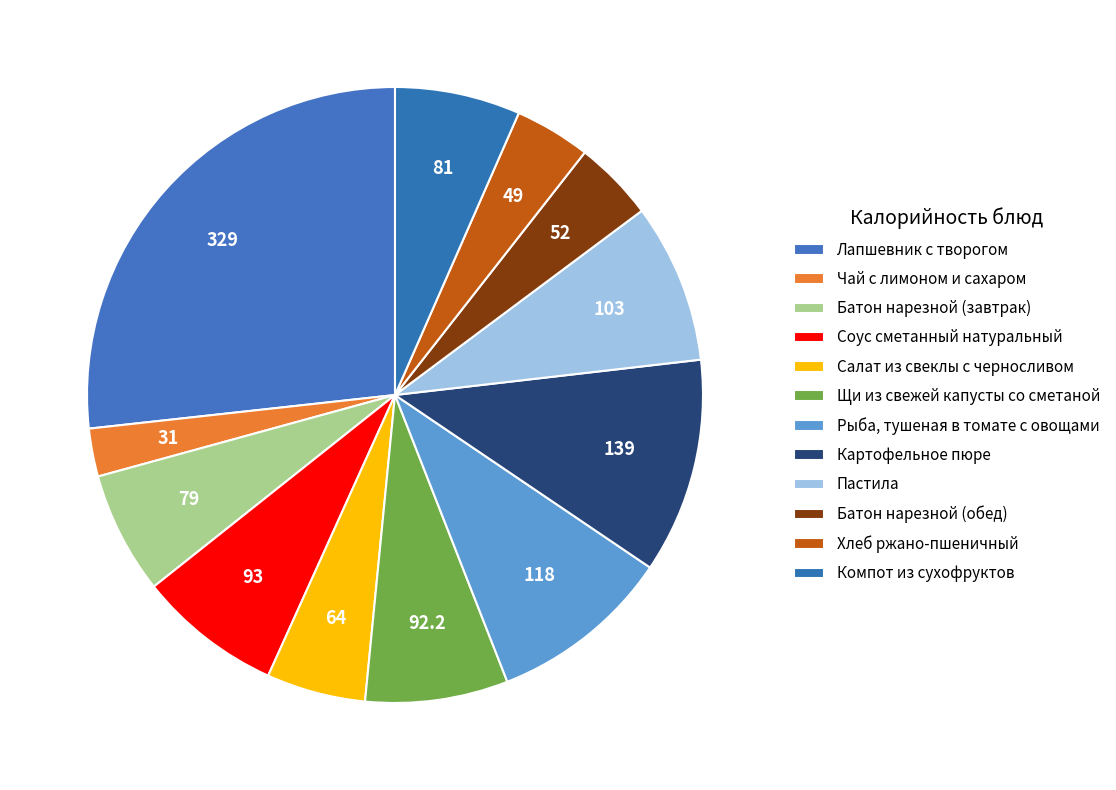

How many segments does this pie chart have?

12